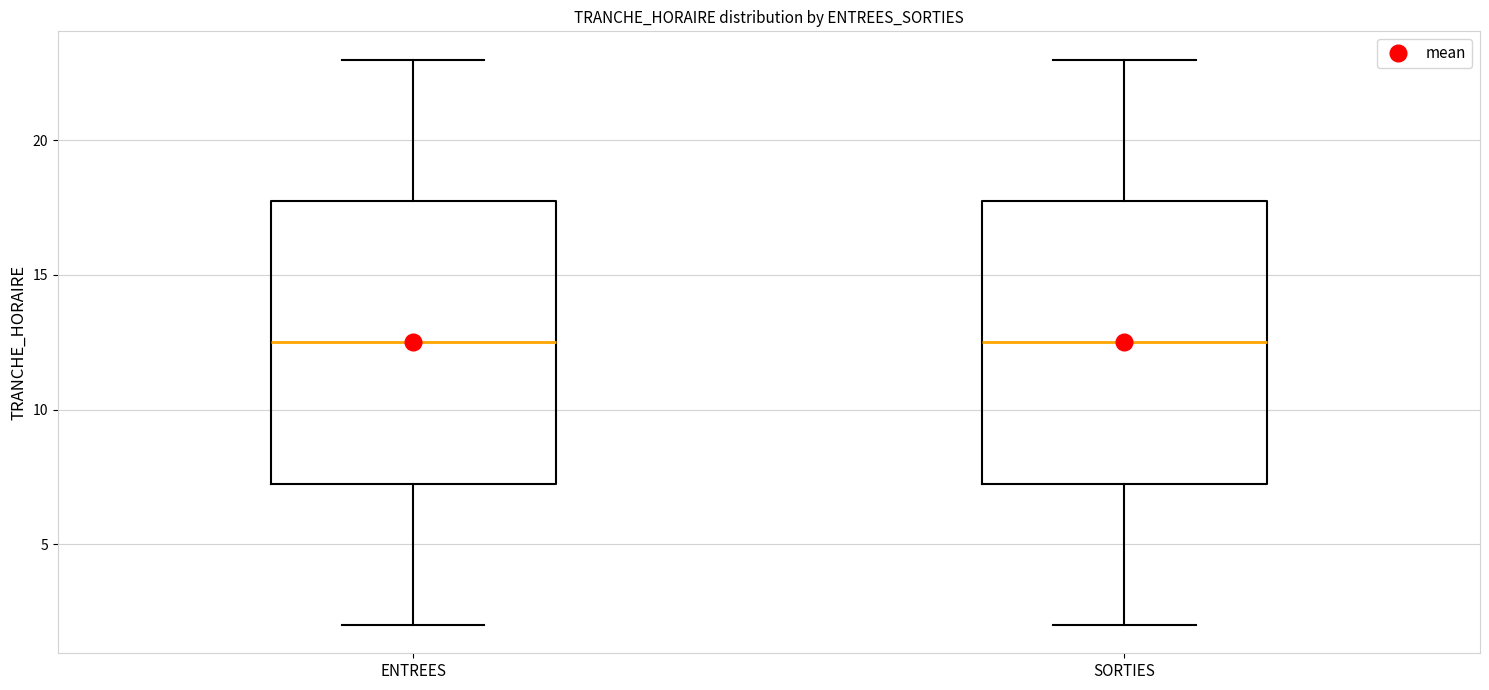

Reading left to right, read every box against the y-axis: the position of its median line, the range the box covers, and the ends of its whiskers. The values are not printed on the chart, so give them approximately, as read against the axis.

ENTREES: median 12.5, box 7.5 to 18.0, whiskers 2.0 to 23.0
SORTIES: median 12.5, box 7.5 to 18.0, whiskers 2.0 to 23.0